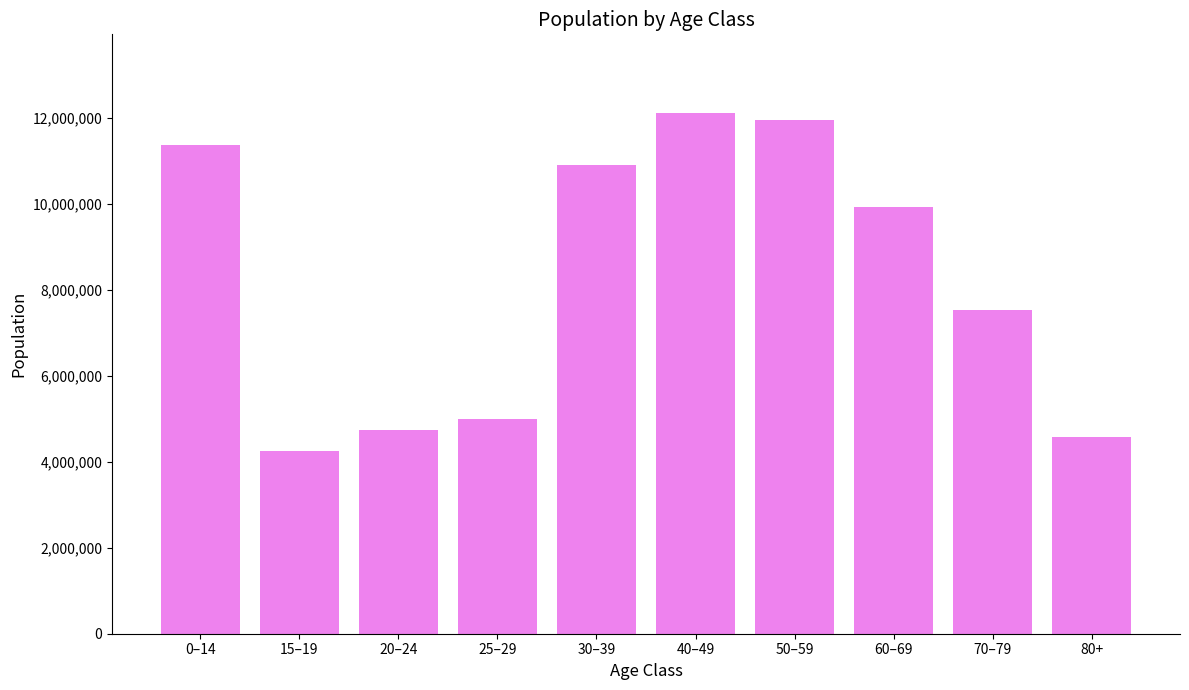

How many data points are less than 9920523?

5